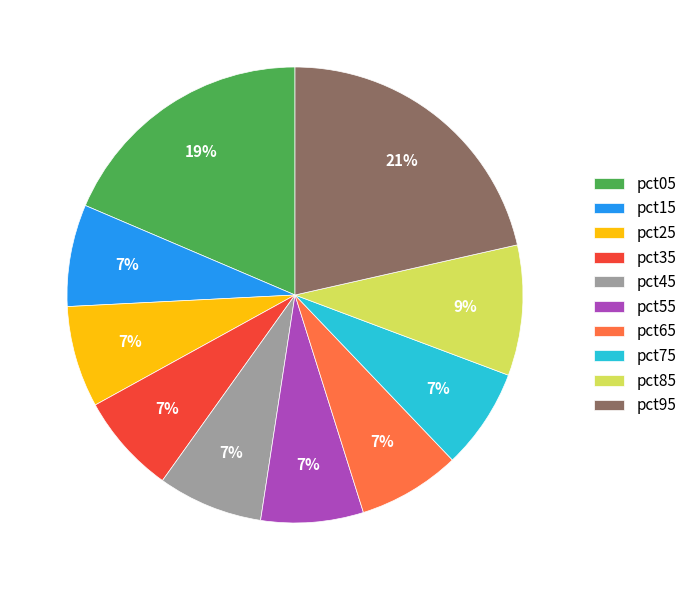

Is it true that pct75 is 7% of the pie?

True